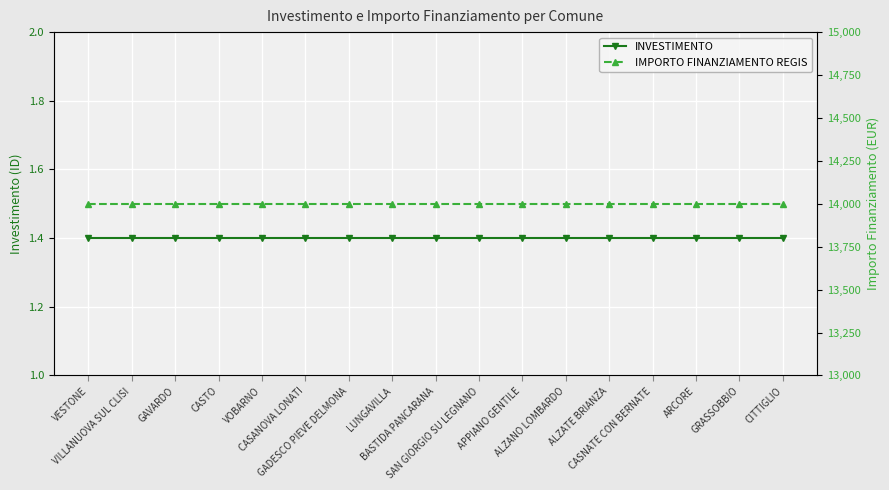

Which category has the highest value in the INVESTIMENTO series?

VESTONE